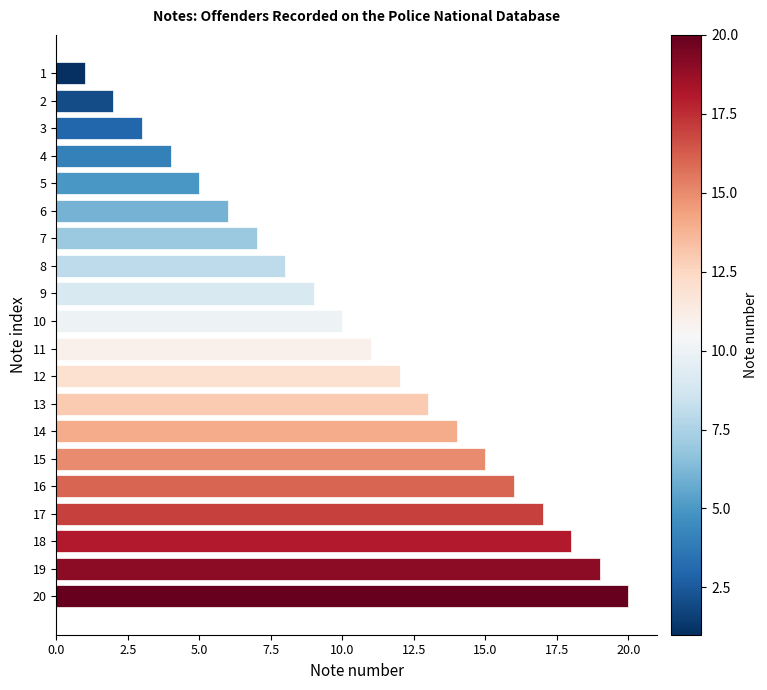

List the labels in order of value, smallest first.

1, 2, 3, 4, 5, 6, 7, 8, 9, 10, 11, 12, 13, 14, 15, 16, 17, 18, 19, 20